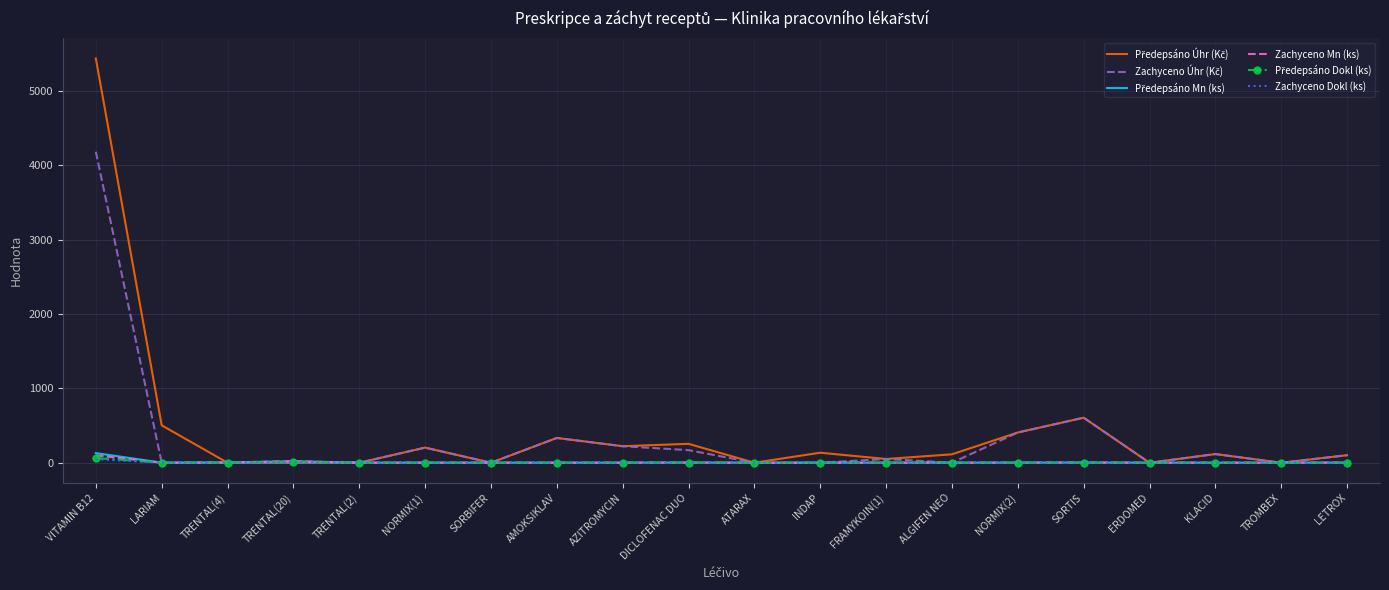

At which category is the sum across all series the highest?

VITAMIN B12